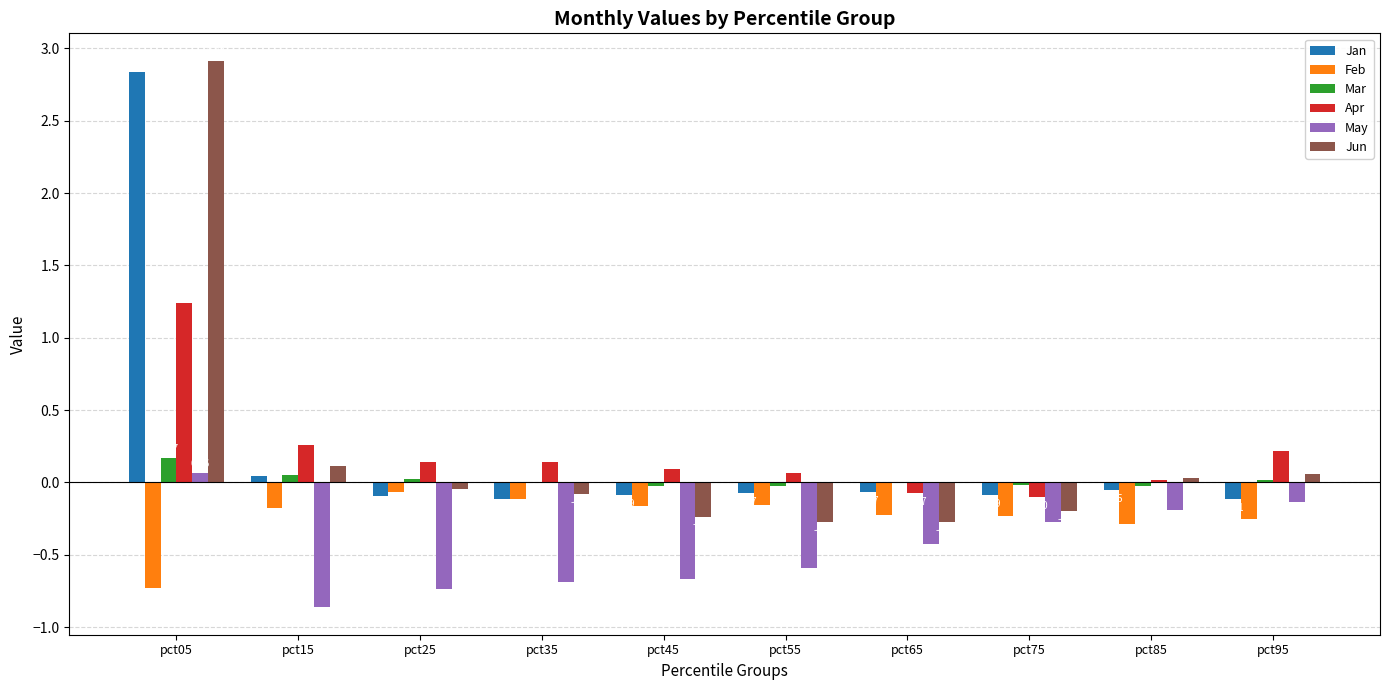

Does the chart contain stacked bars?

No